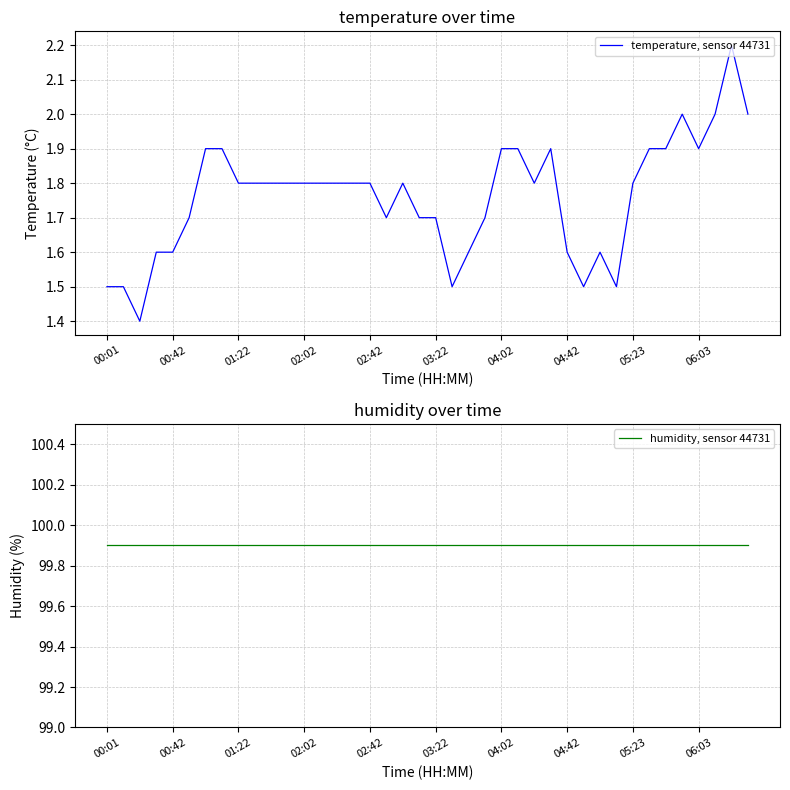

Is it true that temperature, sensor 44731 equals 1.8 at 14?

True